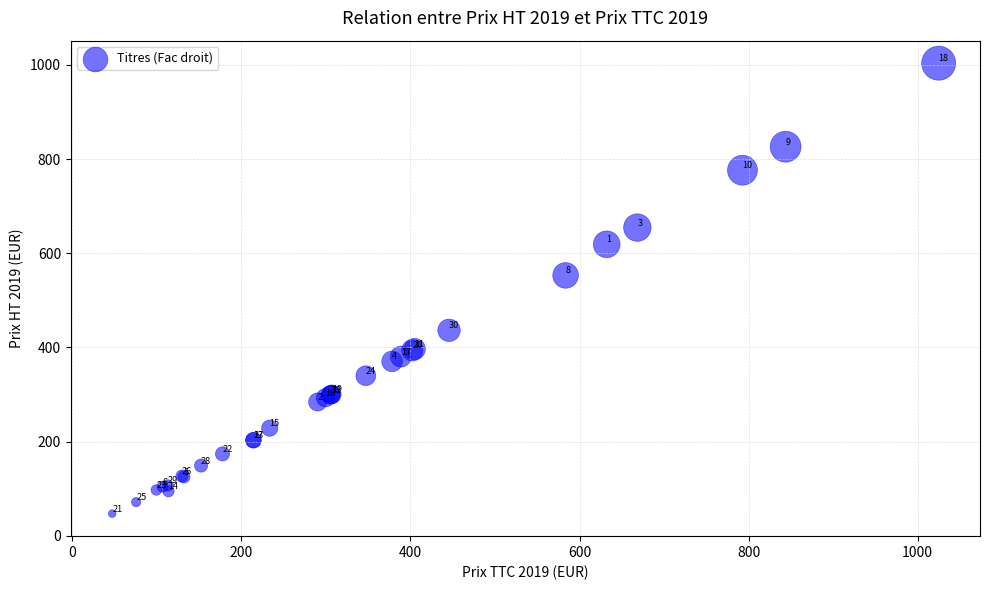

What Y value in the scatter plot is closest to 525?

553.1